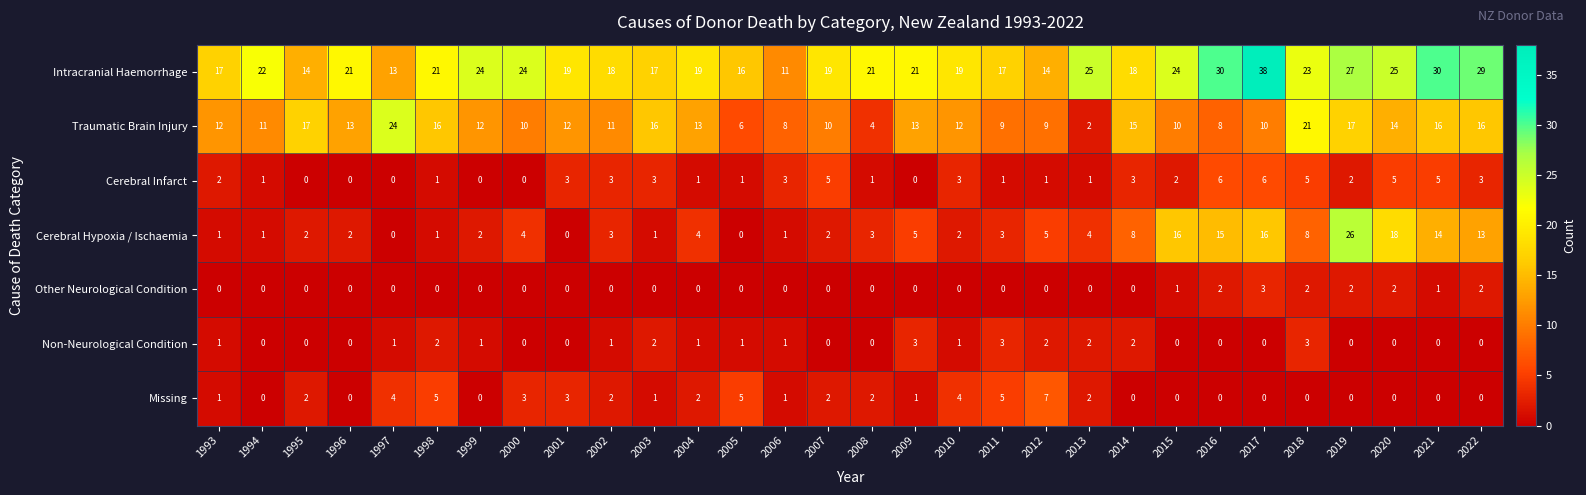

What is the difference between the highest and lowest values at 1997?

24